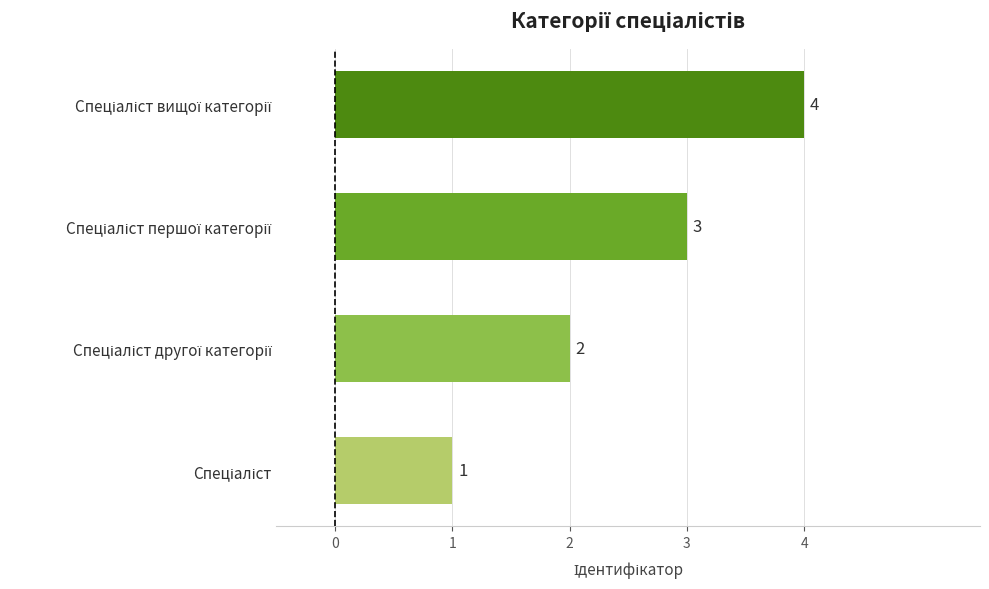

What is the difference between the maximum and minimum values?

3